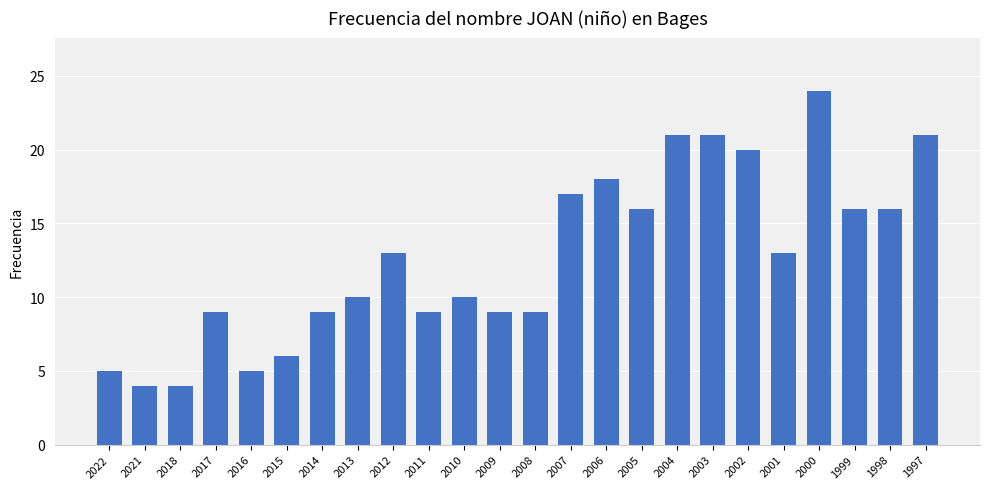

Which has a higher value, 2021 or 2009?

2009